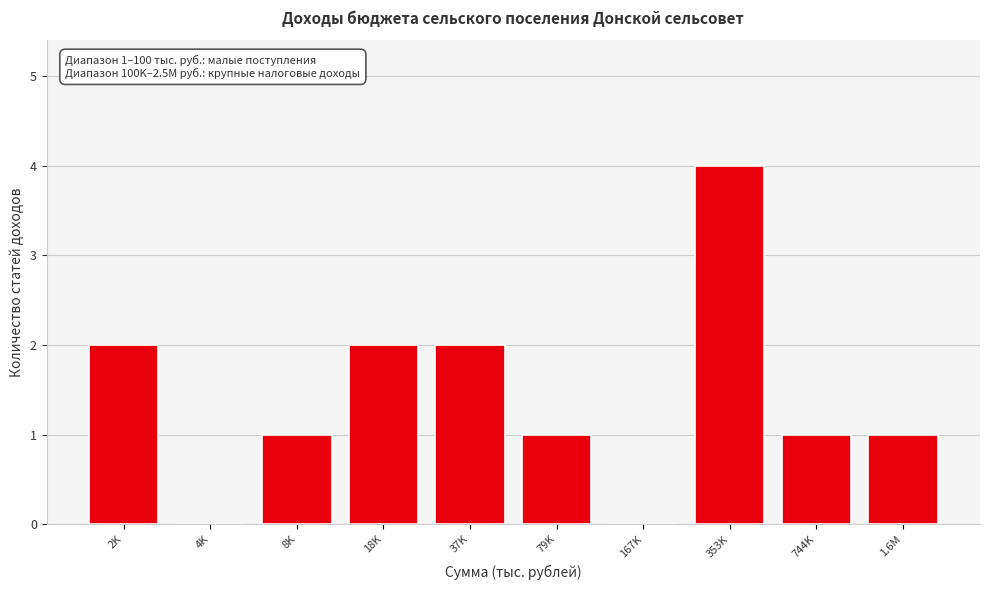

Reading left to right, list all the values displayed in this chart.

2K=2	4K=0	8K=1	18K=2	37K=2	79K=1	167K=0	353K=4	744K=1	1.6M=1